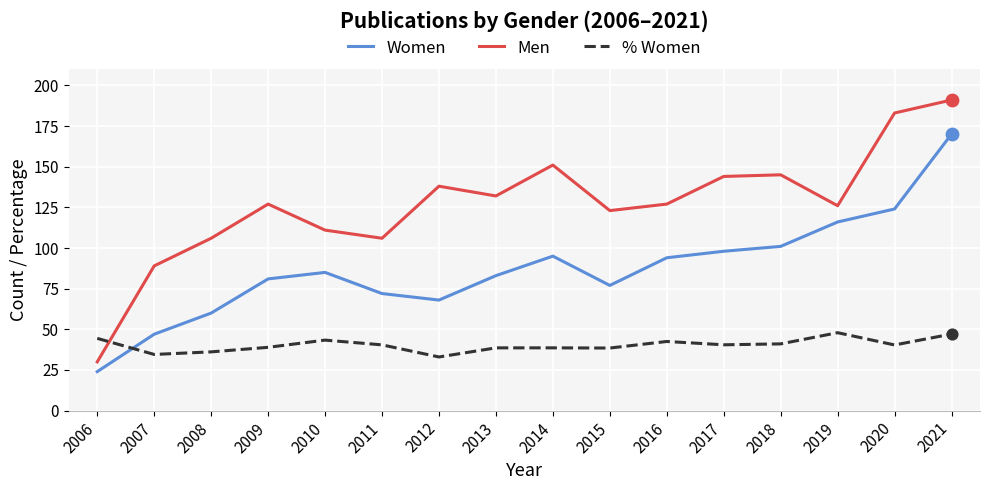

Which series has the largest total across all categories?

Men